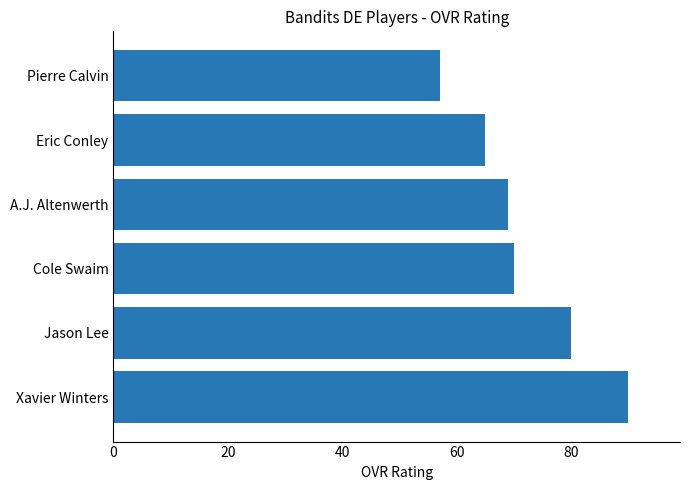

True or false: the data shows 69 at A.J. Altenwerth.

True